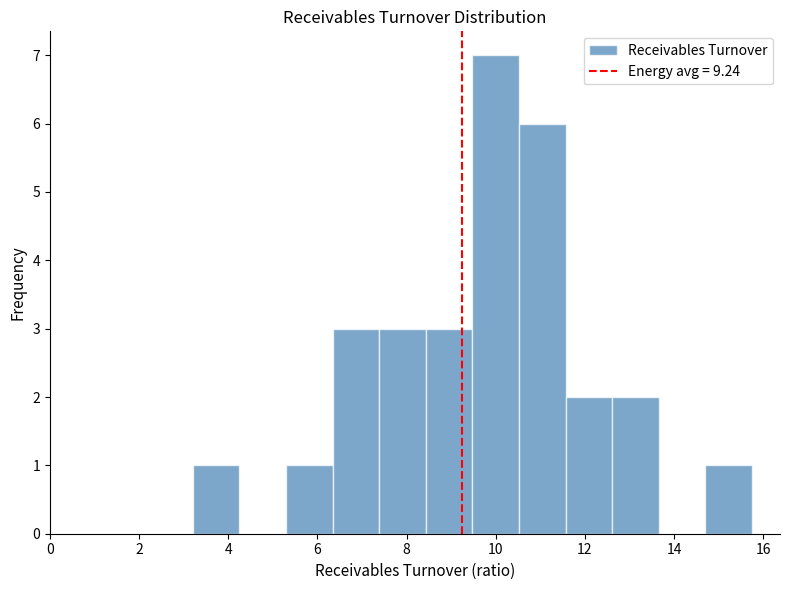

Reading left to right, list every bar in this chart as the range it spans on the x-axis followed by its height. Neither the bar edges nor the heights are printed on the chart, so give them approximately, as read against the axes.

3.2 to 4.2: 1
4.2 to 5.2: 0
5.2 to 6.4: 1
6.4 to 7.4: 3
7.4 to 8.4: 3
8.4 to 9.4: 3
9.4 to 10.6: 7
10.6 to 11.6: 6
11.6 to 12.6: 2
12.6 to 13.6: 2
13.6 to 14.8: 0
14.8 to 15.8: 1